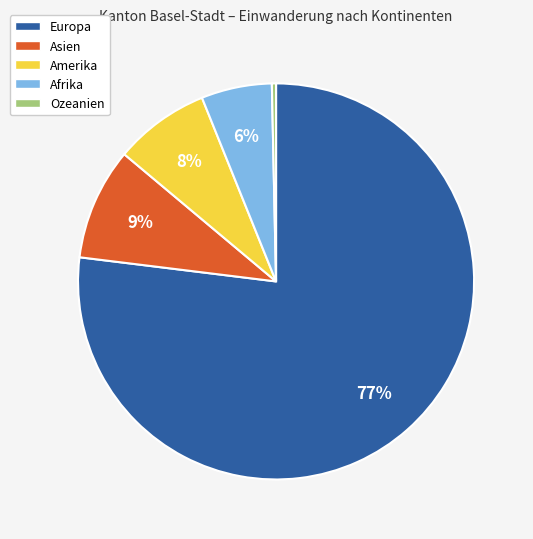

Count the number of slices in the pie.

5